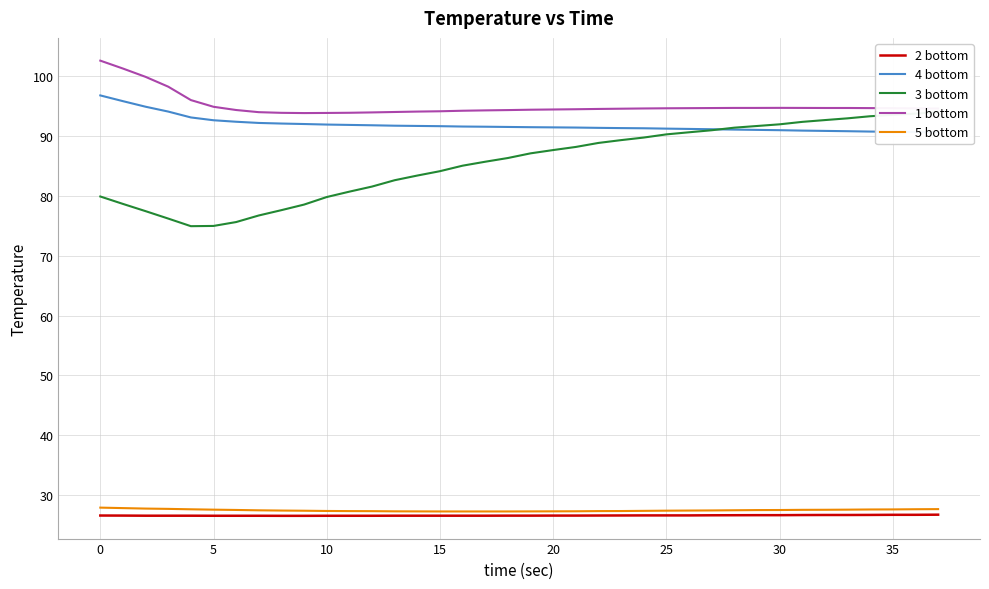

True or false: 4 bottom and 2 bottom cross at least once.

False